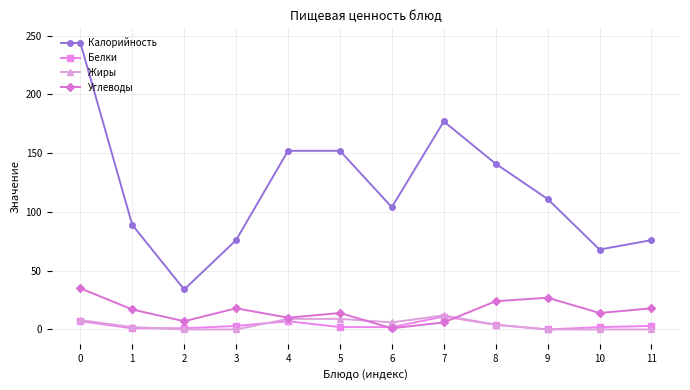

What is the spread (max minus min) of values at 9?

111